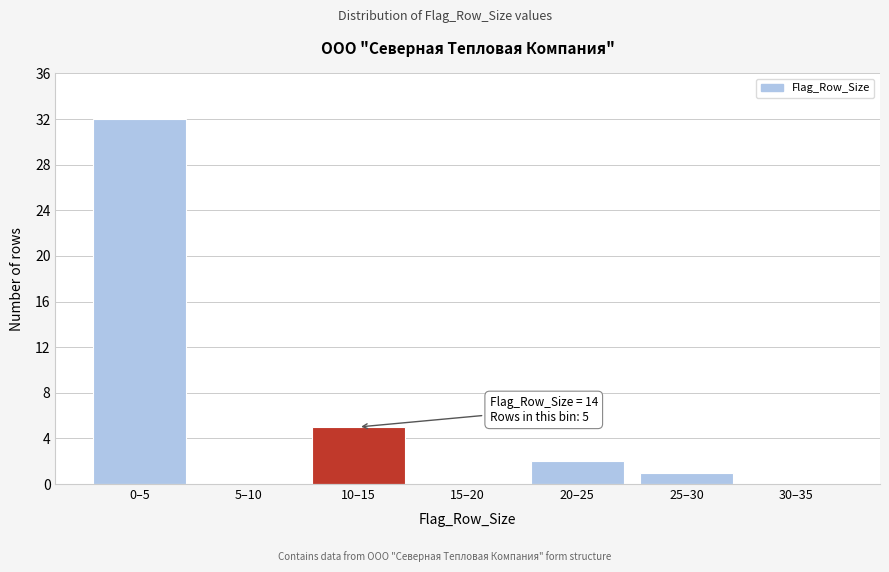

Reading left to right, extract all data points from this chart.

0–5=32	5–10=0	10–15=5	15–20=0	20–25=2	25–30=1	30–35=0